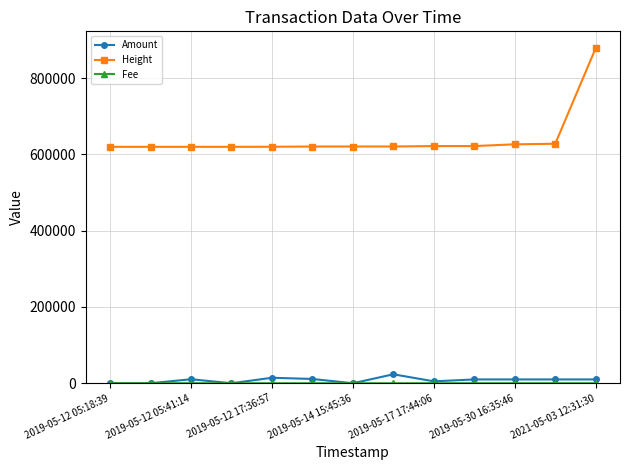

Which series has the widest spread of values?

Height